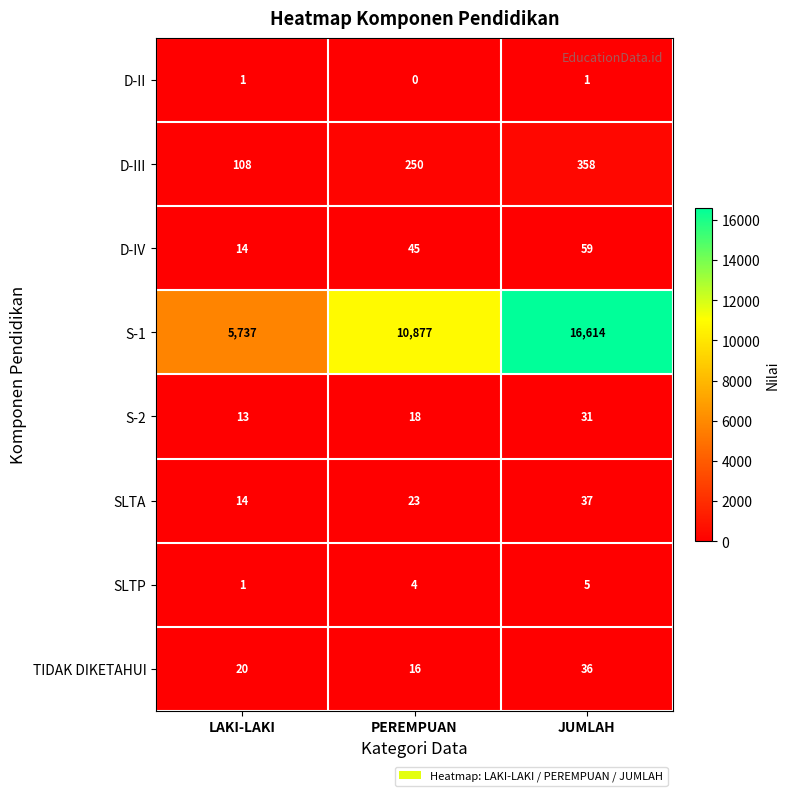

What is the approximate value of SLTA at JUMLAH?

37